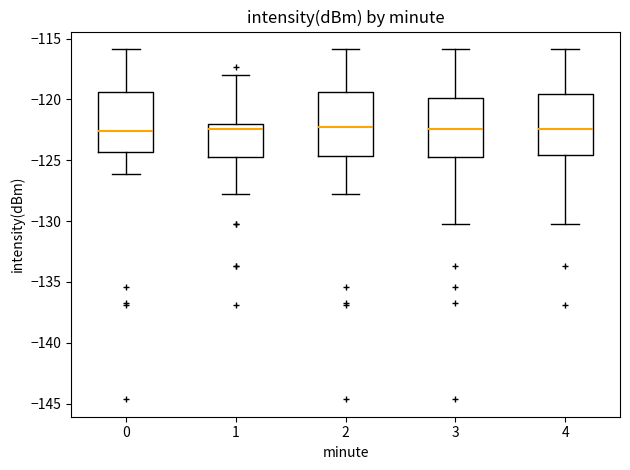

Reading left to right, read every box against the y-axis: the position of its median line, the range the box covers, and the ends of its whiskers. The values are not printed on the chart, so give them approximately, as read against the axis.

0: median -122.5, box -124.5 to -119.5, whiskers -126.0 to -116.0
1: median -122.5, box -125.0 to -122.0, whiskers -128.0 to -118.0
2: median -122.5, box -124.5 to -119.5, whiskers -128.0 to -116.0
3: median -122.5, box -125.0 to -120.0, whiskers -130.0 to -116.0
4: median -122.5, box -124.5 to -119.5, whiskers -130.0 to -116.0